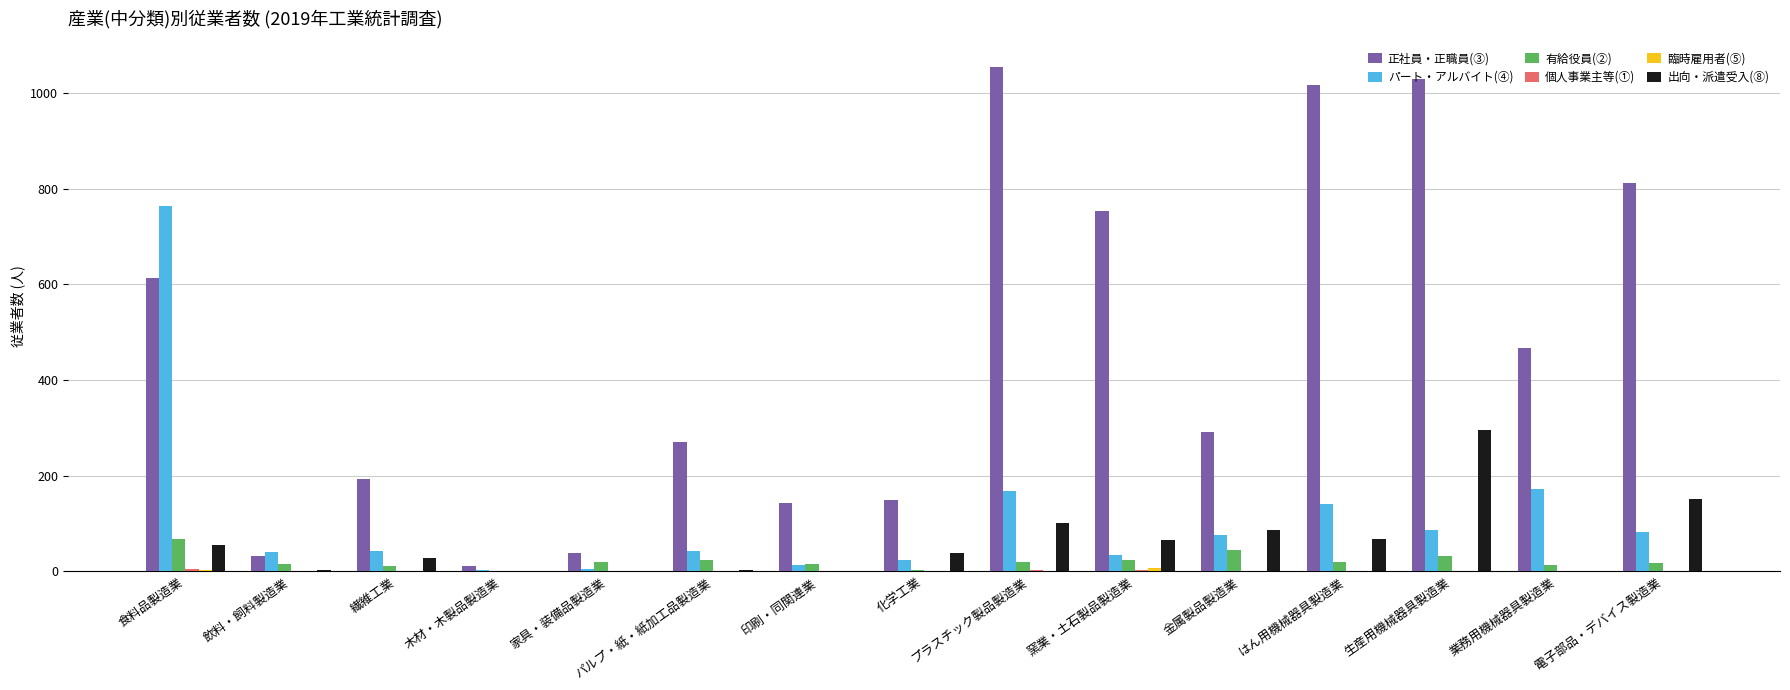

Are the bars grouped side by side (vs. stacked)?

Yes